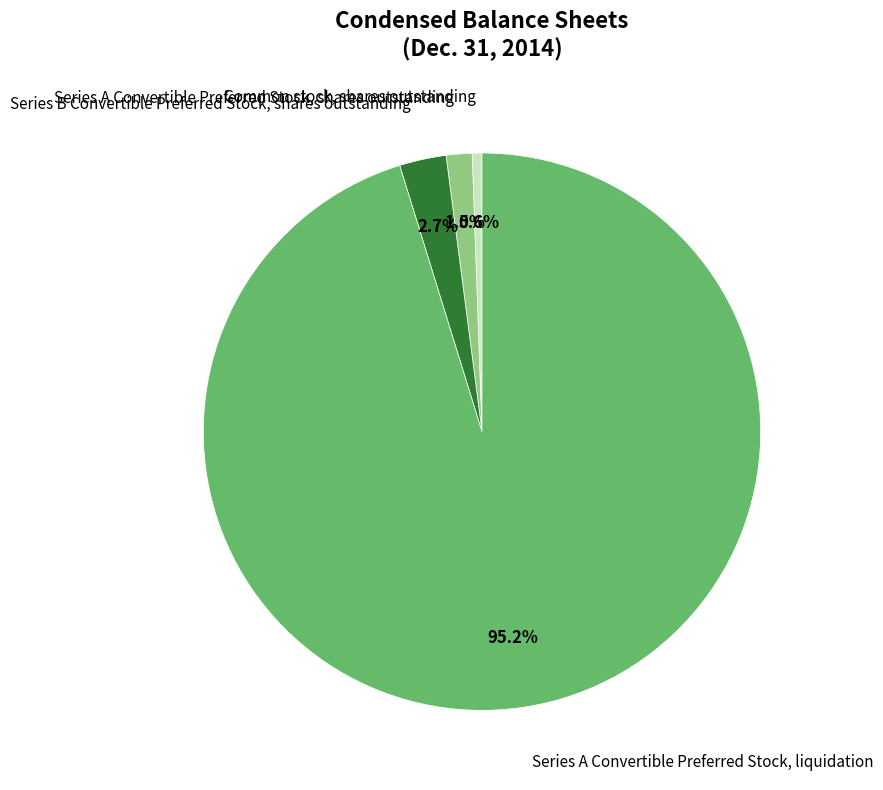

Does any single category account for the majority?

Yes